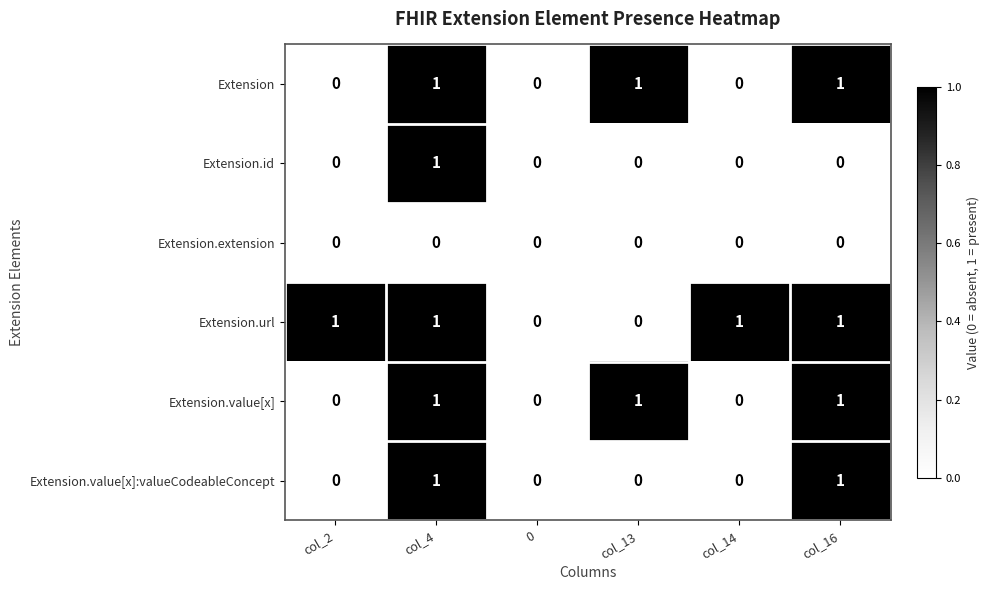

The value of Extension at col_16 is 1. True or false?

True